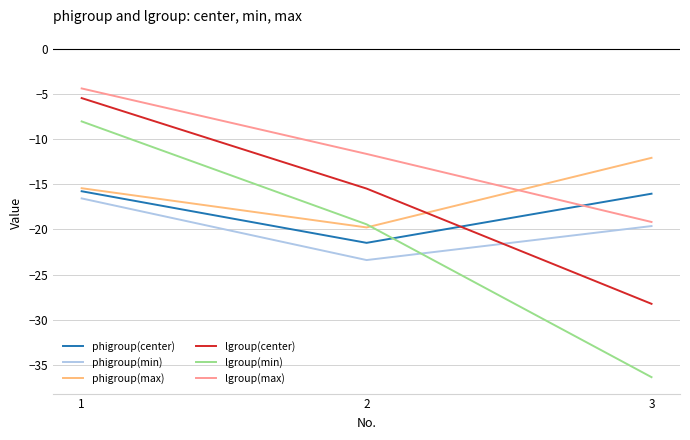

At which category does the chart reach its minimum across all series?

3